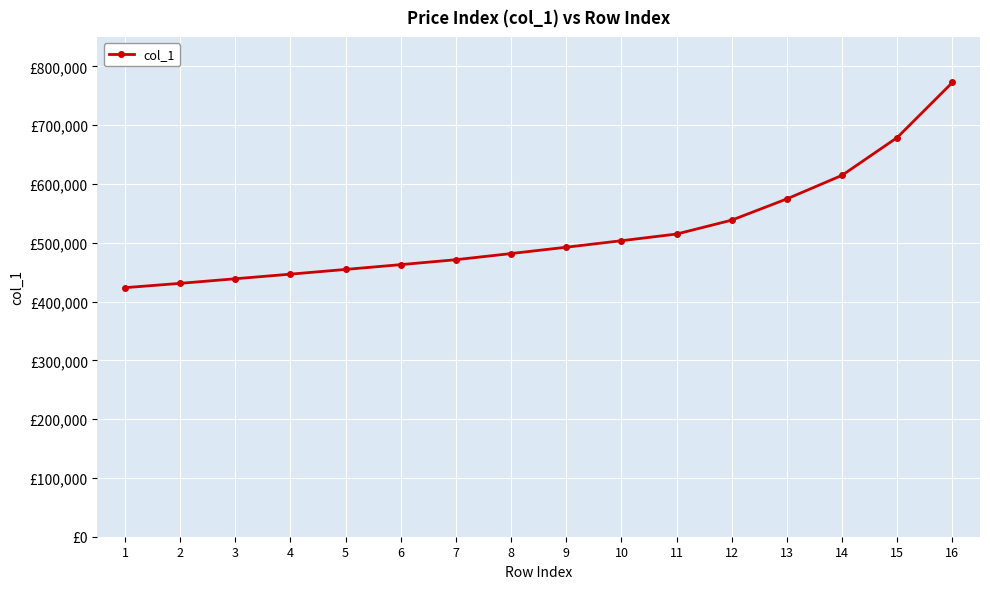

Reading left to right, transcribe all the data shown in this chart.

1=423546	2=430900	3=438707	4=446547	5=454561	6=462751	7=471118	8=481589	9=492347	10=503403	11=514761	12=538423	13=574558	14=614667	15=678943	16=772552